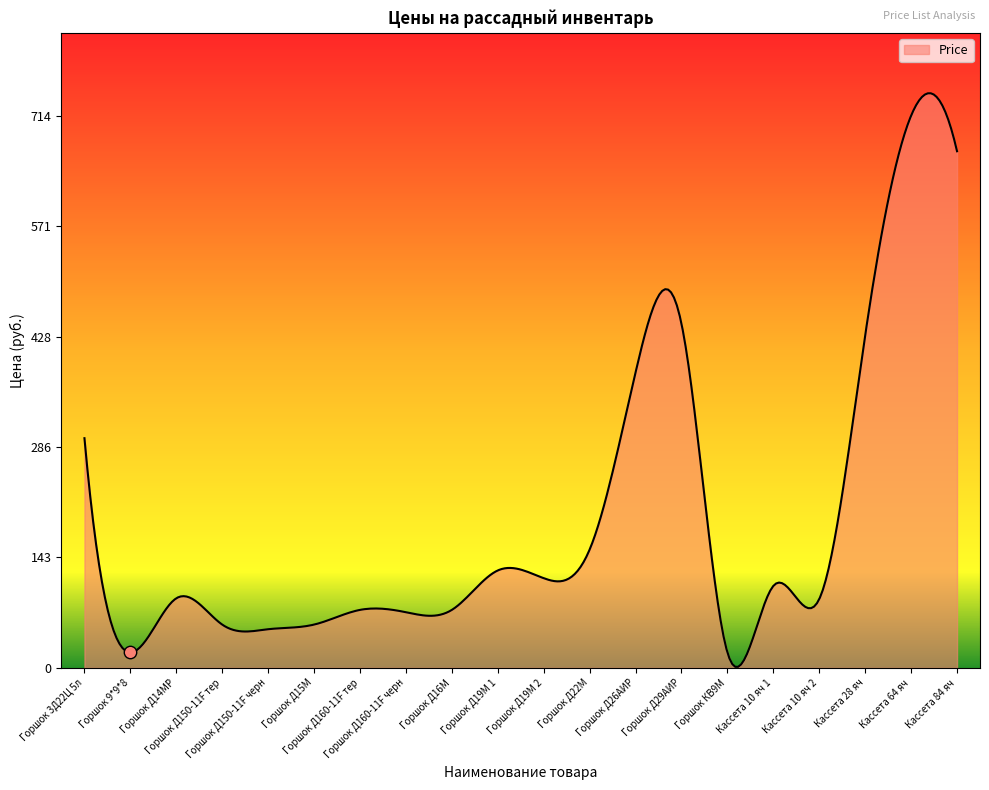

Which has a higher value, Горшок 9*9*8 or Кассета 10 яч 1?

Кассета 10 яч 1